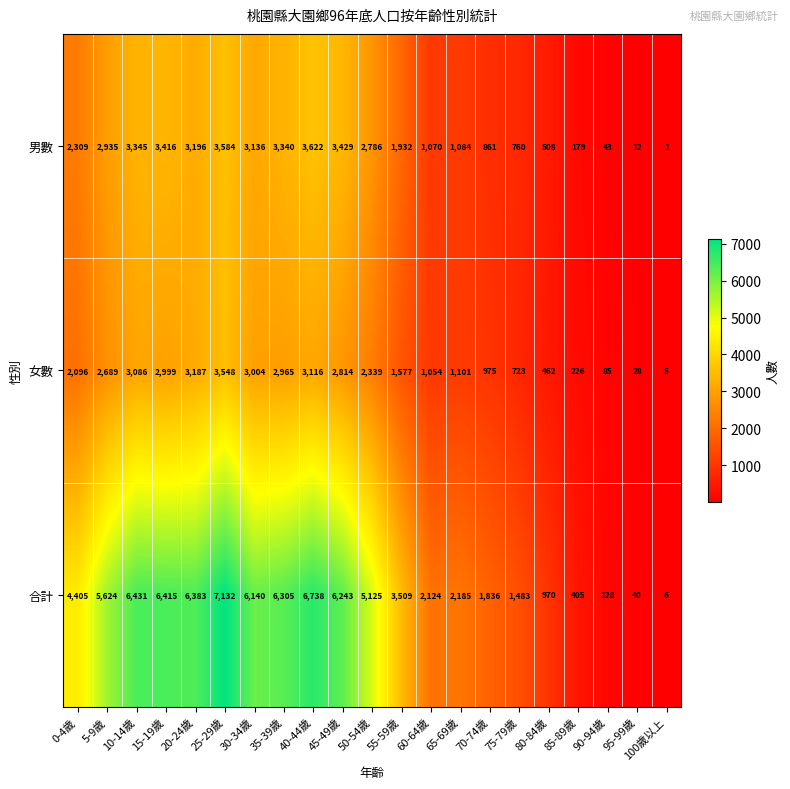

Rank the series by their maximum value, from highest to lowest.

合計, 男數, 女數